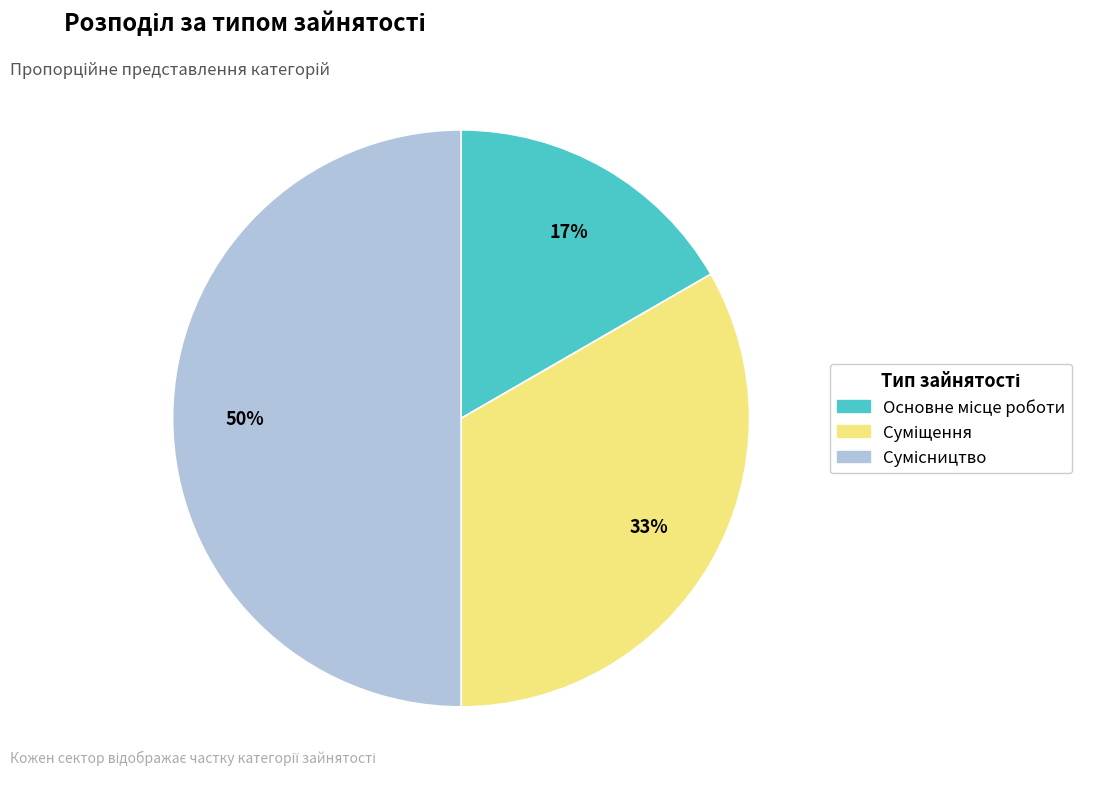

To the nearest percent, what is the average slice percentage?

33%